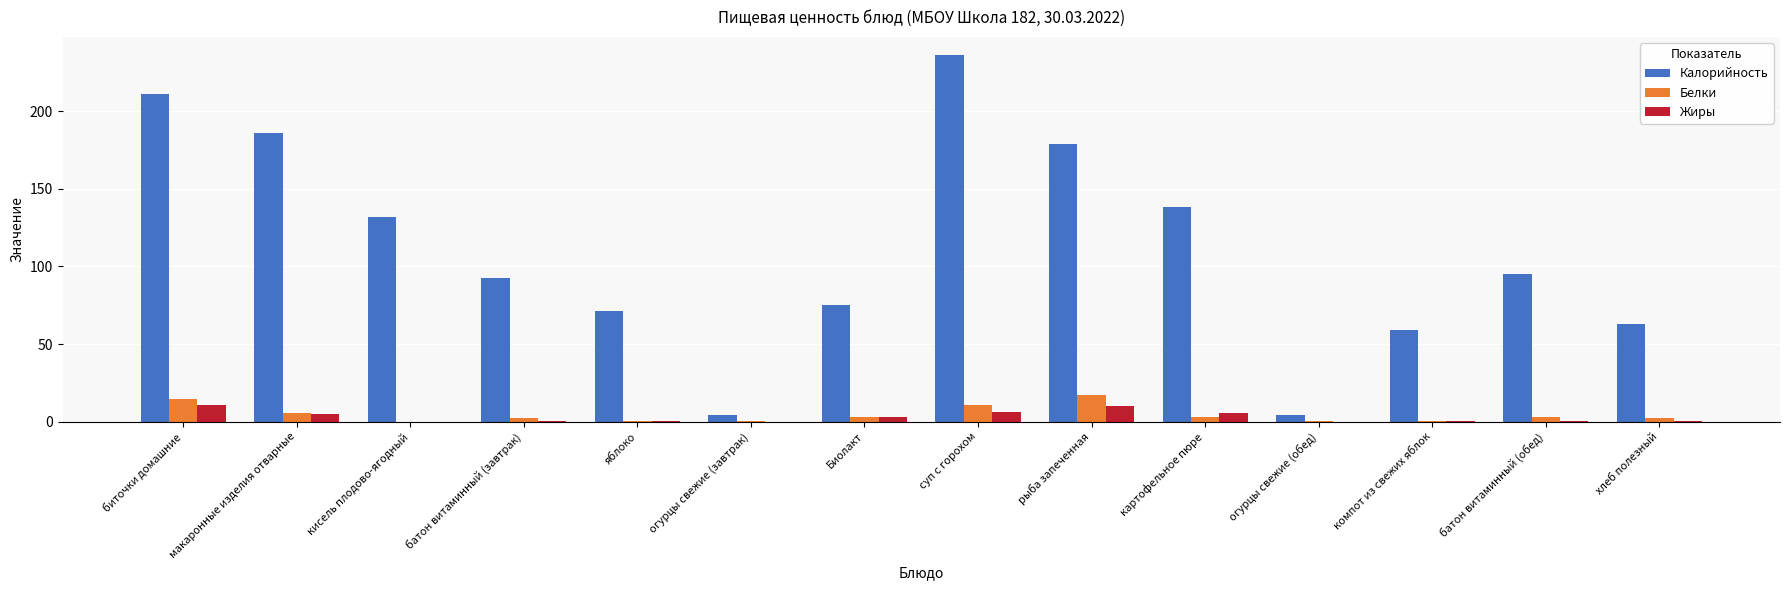

Which series has the largest total across all categories?

Калорийность